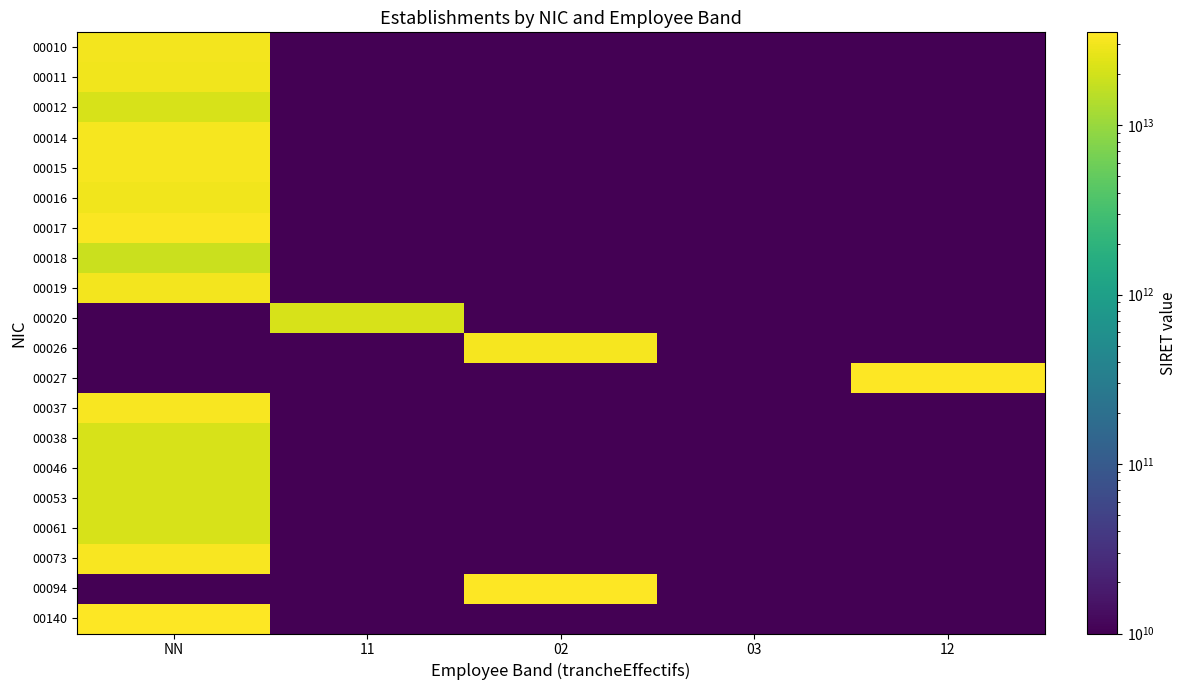

Which series changed the most between 02 and 03?

00094